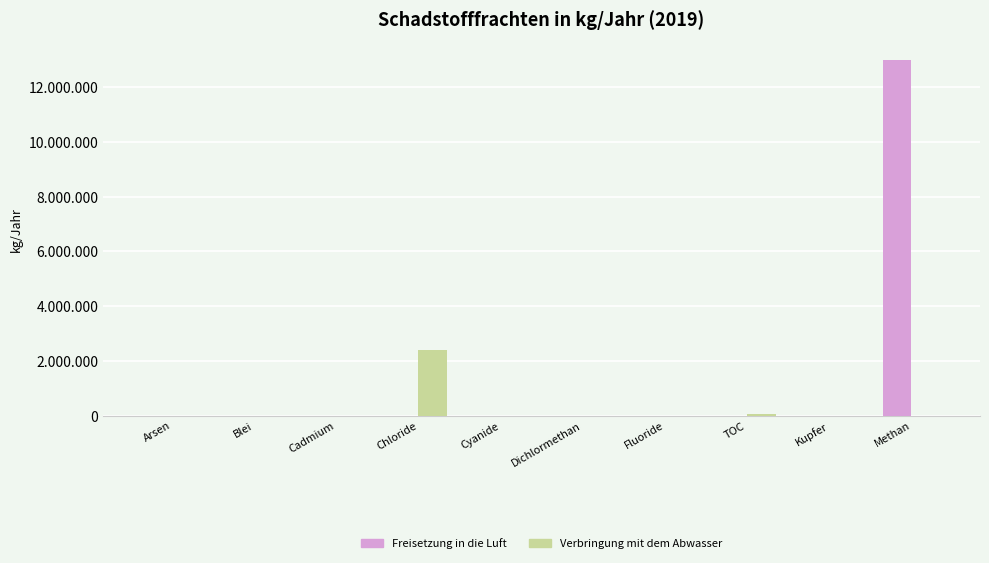

What is the average value of the Verbringung mit dem Abwasser series?

245168